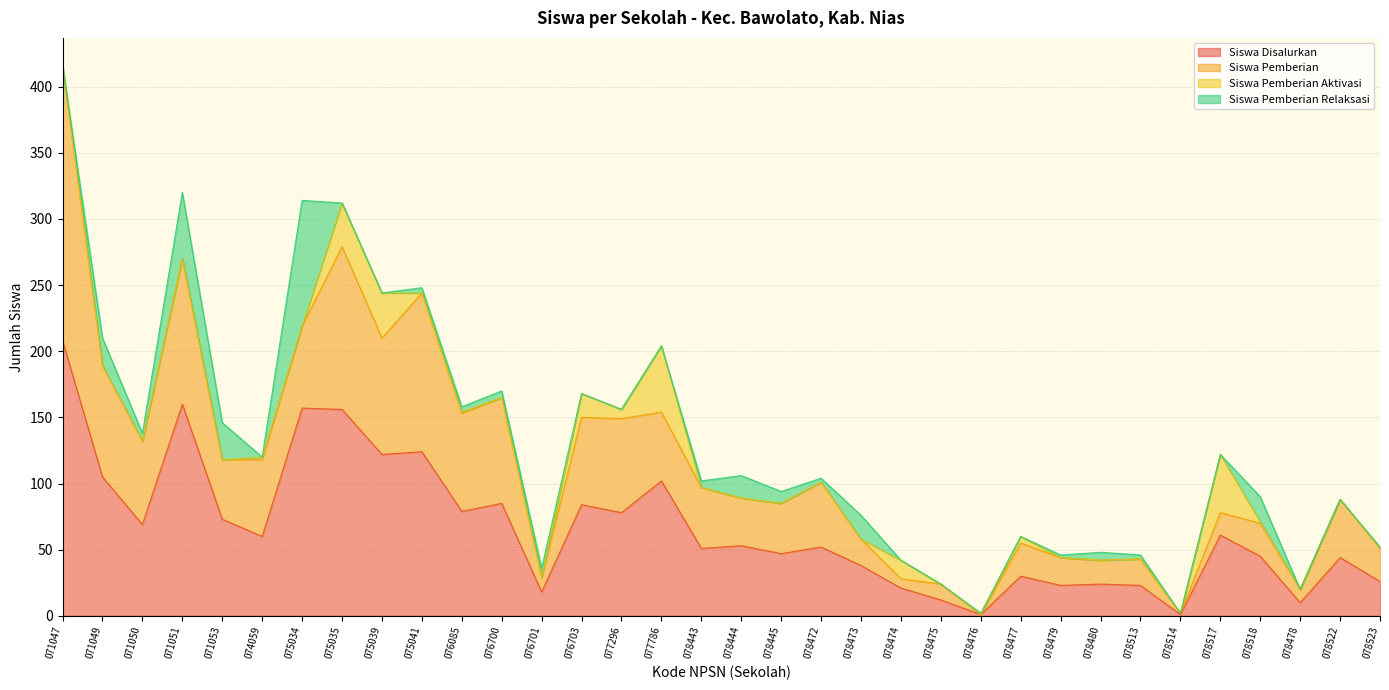

What is the label of the 24th point from the left?

078476